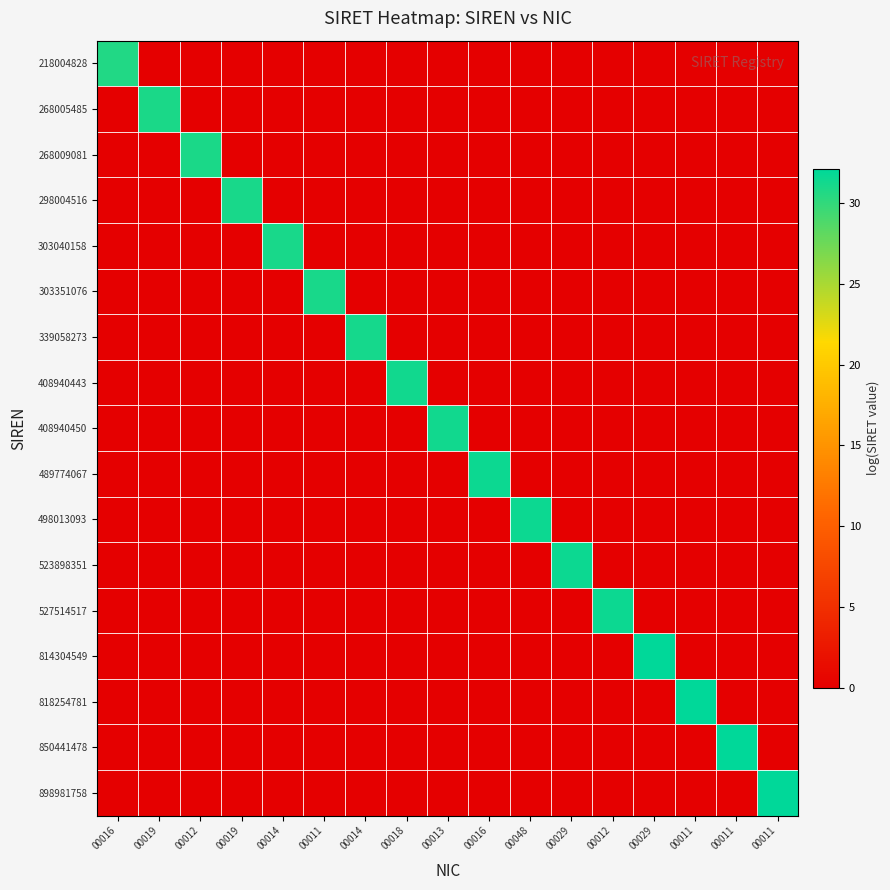

How many data points does each series have?

17